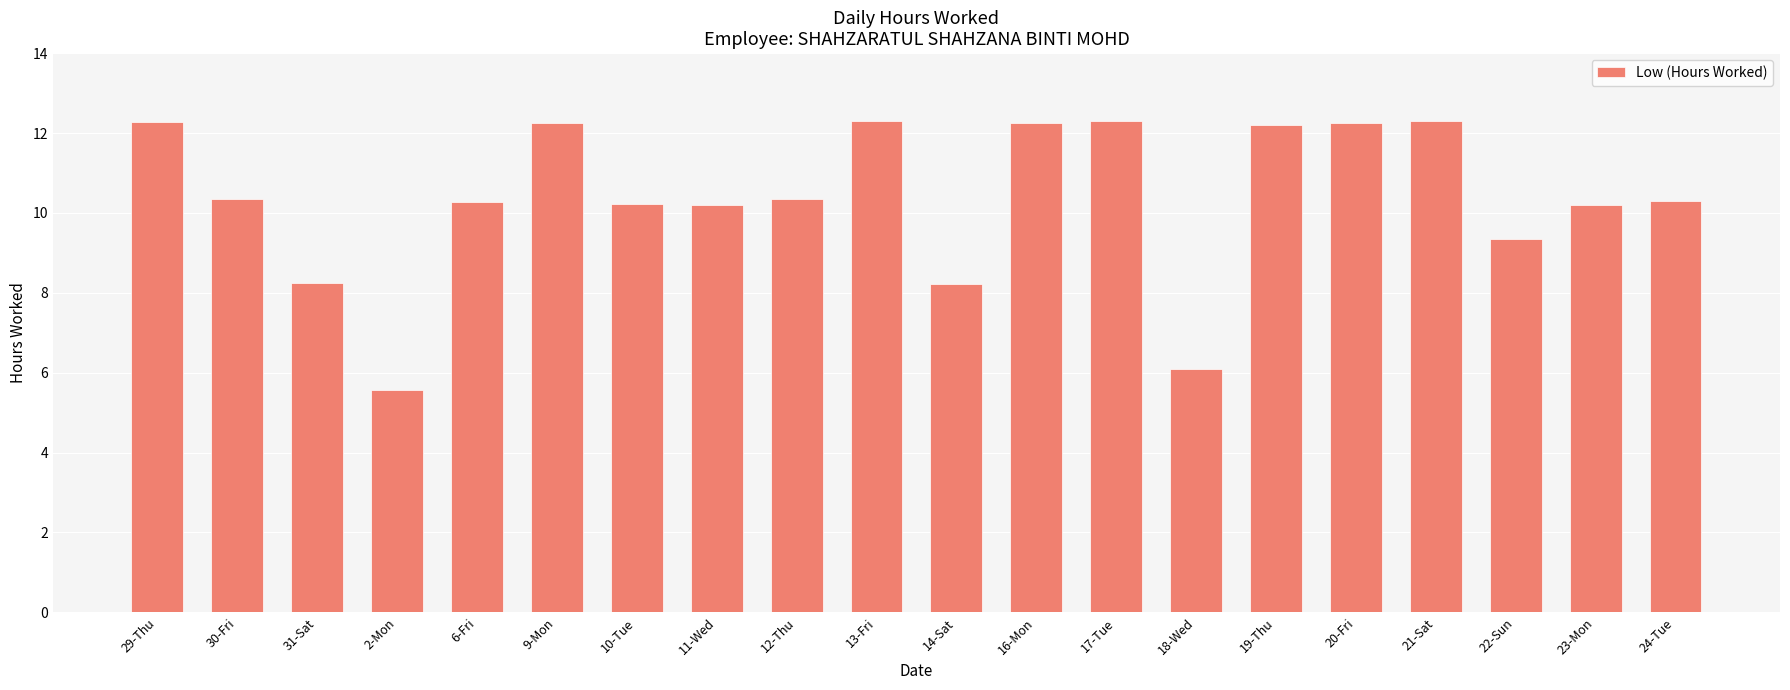

The value at 11-Wed is 3.6. True or false?

False